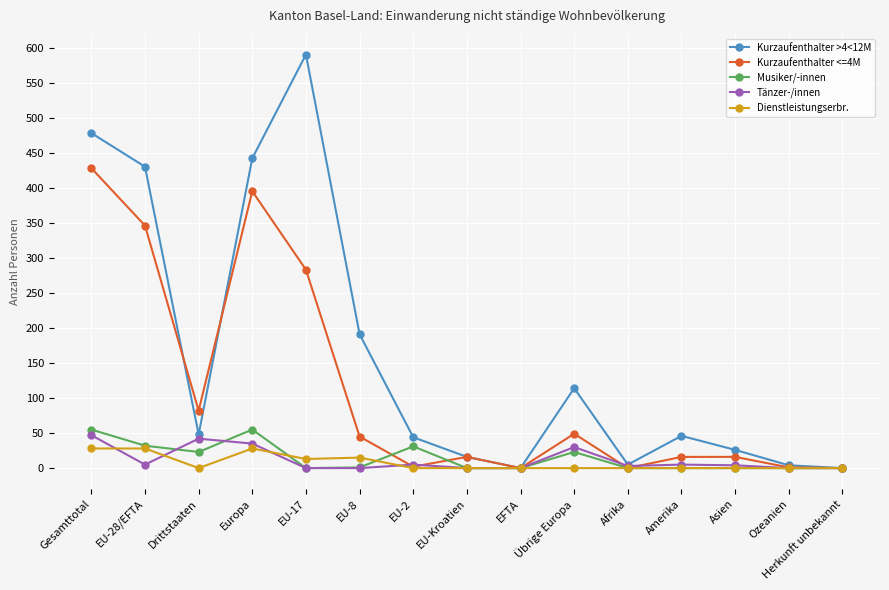

What is the label of the 9th point from the right?

EU-2